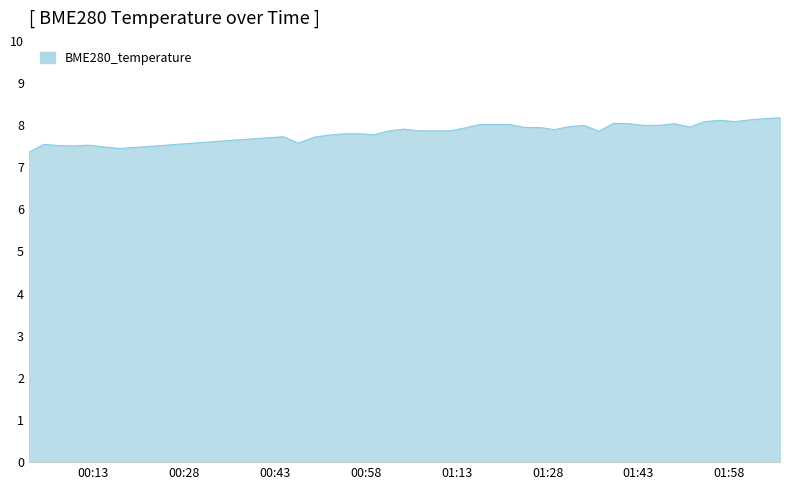

How many lines are shown in the chart?

1